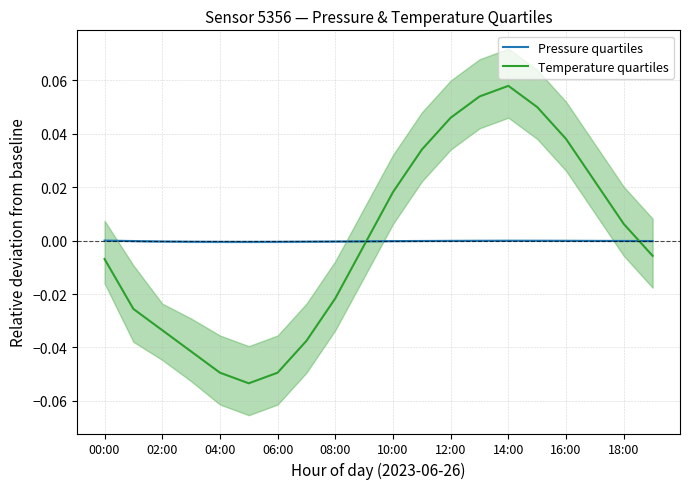

After their last crossing, which series has the higher values: Pressure quartiles or Temperature quartiles?

Pressure quartiles